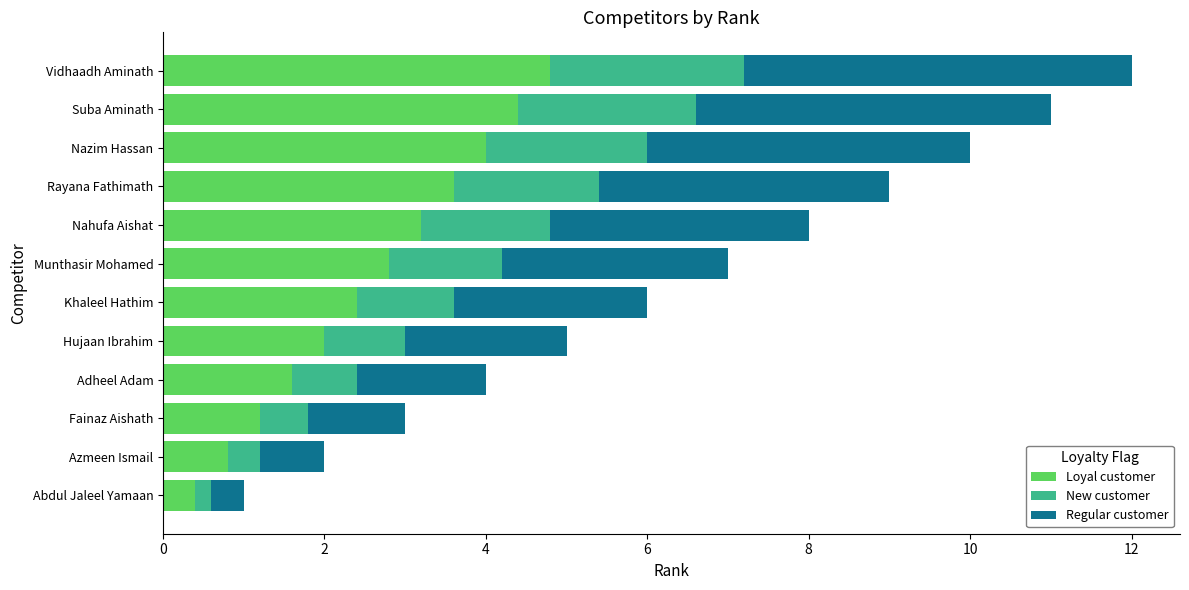

What is the sum of all Loyal customer values?

31.2